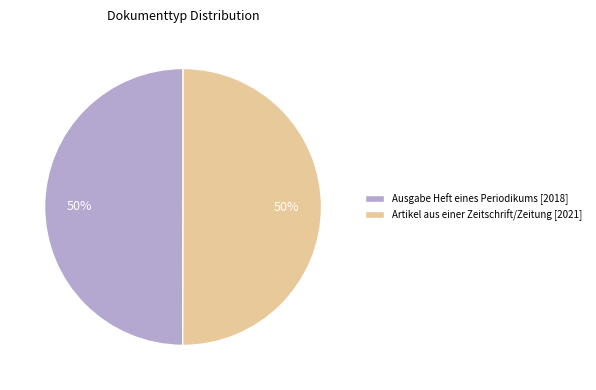

Approximately how many times larger is the value at Ausgabe Heft eines Periodikums [2018] compared to Artikel aus einer Zeitschrift/Zeitung [2021]?

1.0